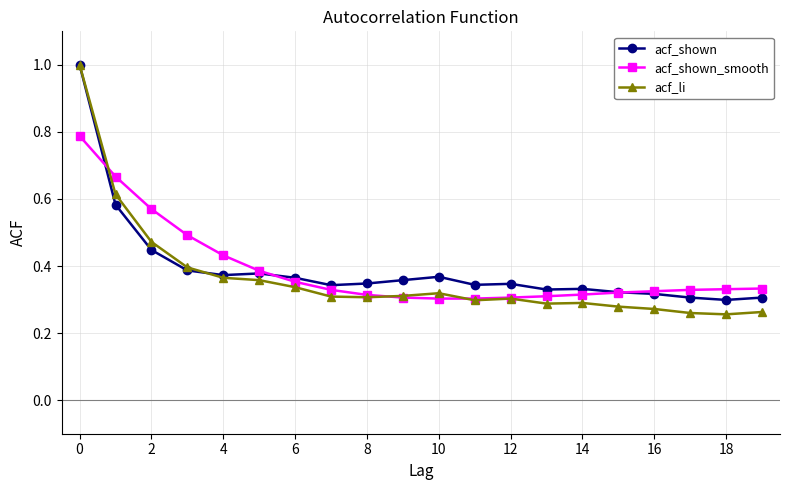

What is the maximum value for acf_shown?

1.0